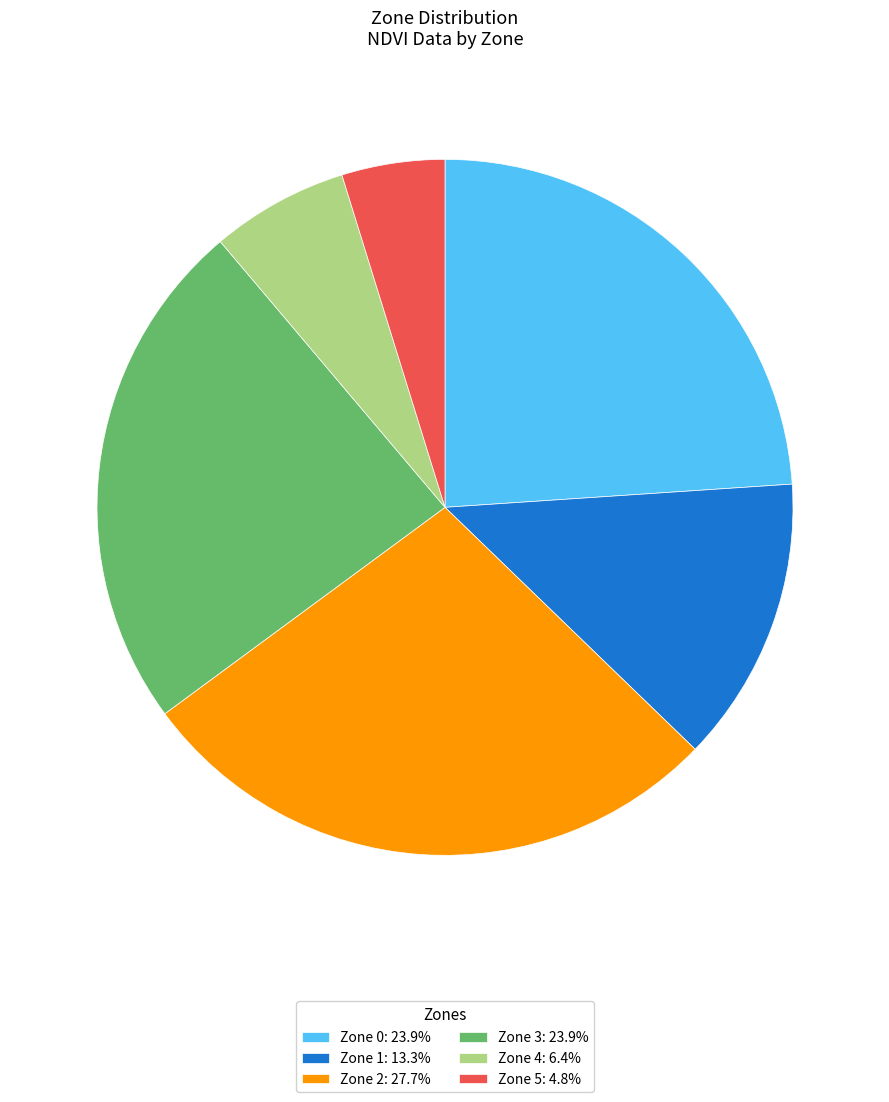

Is the sum of Zone 1 and Zone 4 greater than half?

No